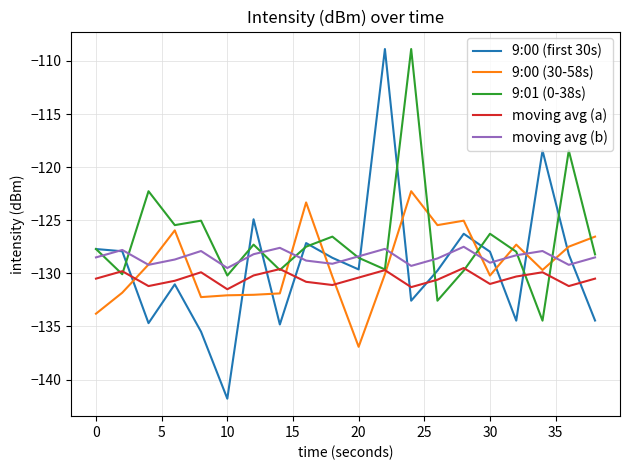

Which series has the largest total across all categories?

9:01 (0-38s)